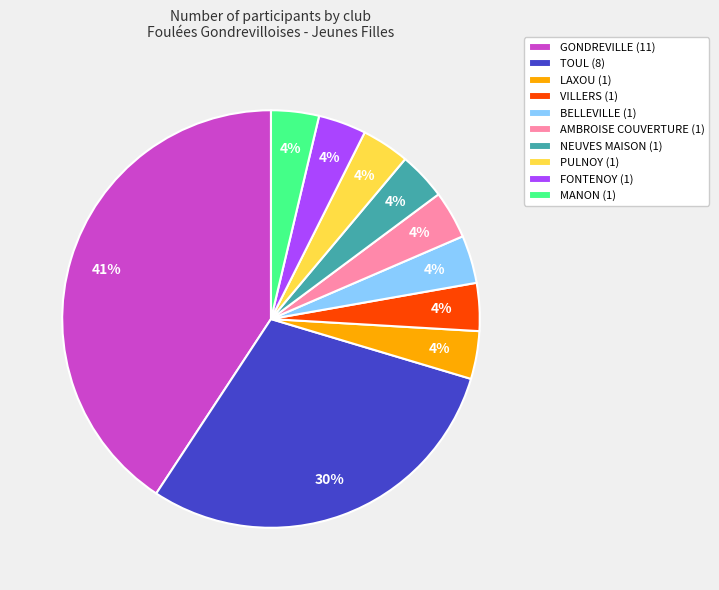

Is it true that PULNOY (1) is 16% of the pie?

False